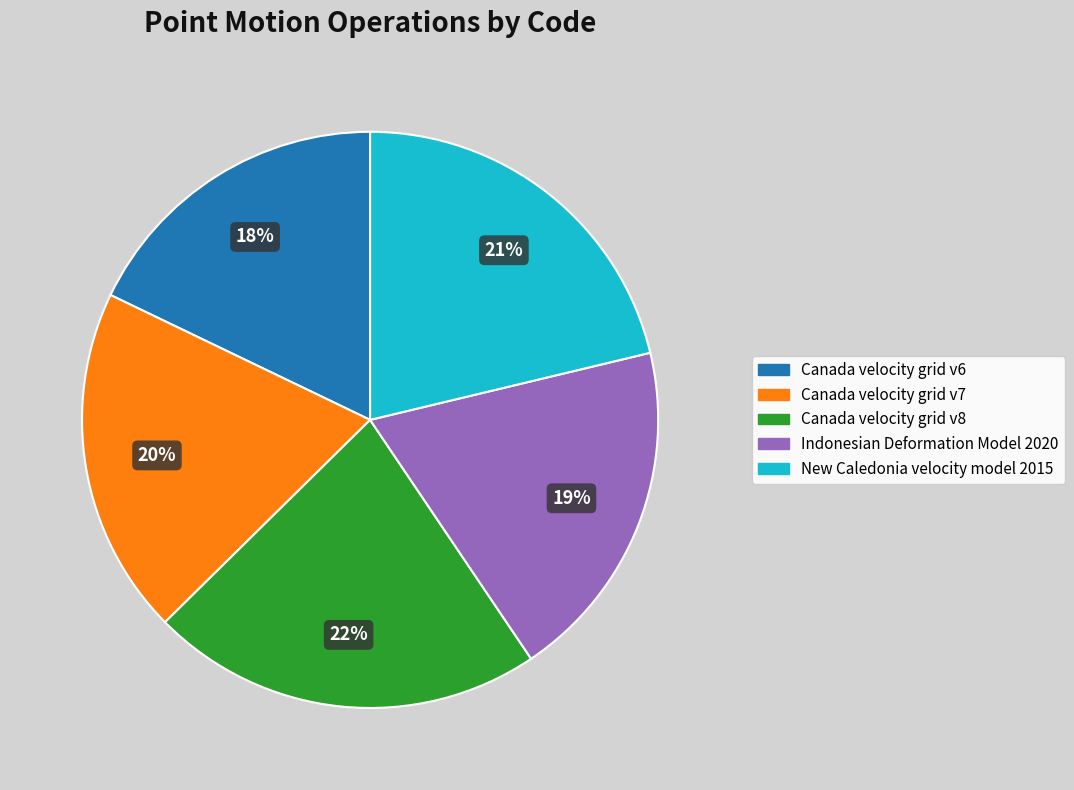

Does Canada velocity grid v6 represent more than half of the total?

No